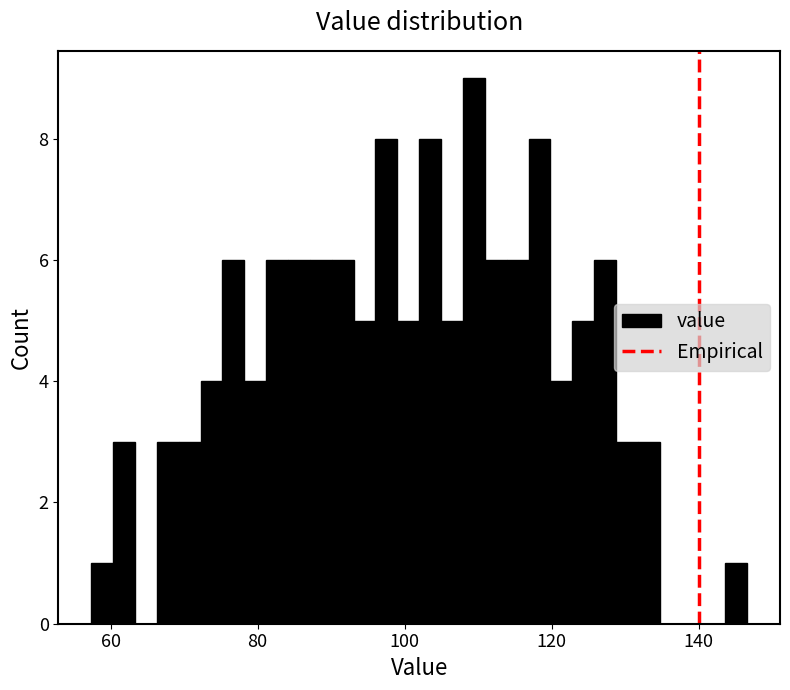

Read against the x-axis, roughly where is the centre of the tallest bar?

110